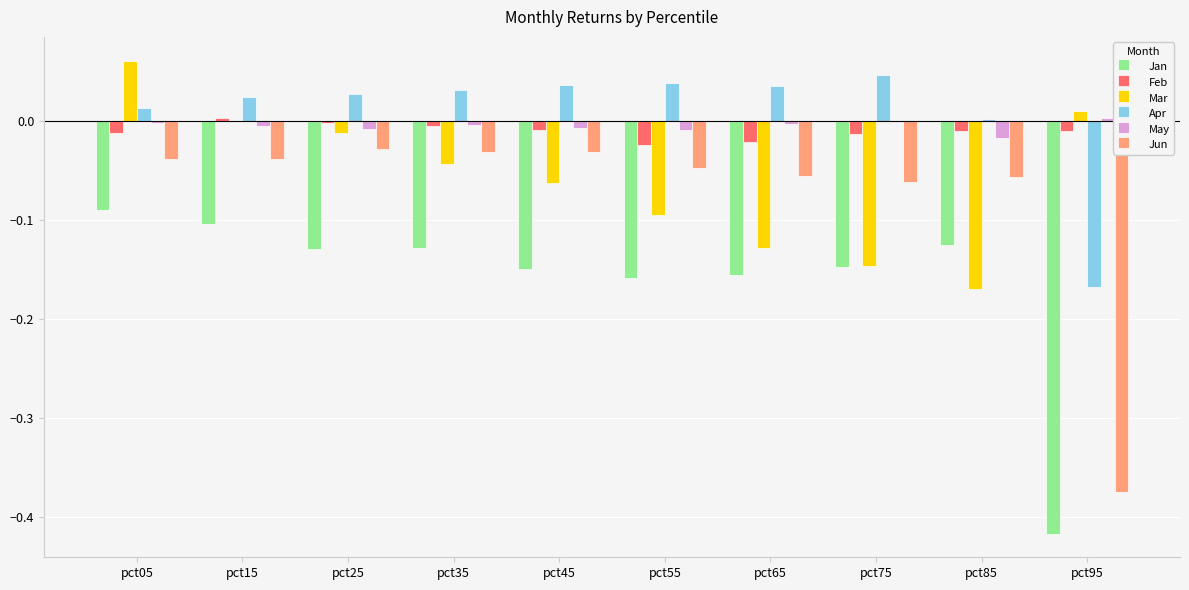

Which label corresponds to the largest value in the chart?

pct05